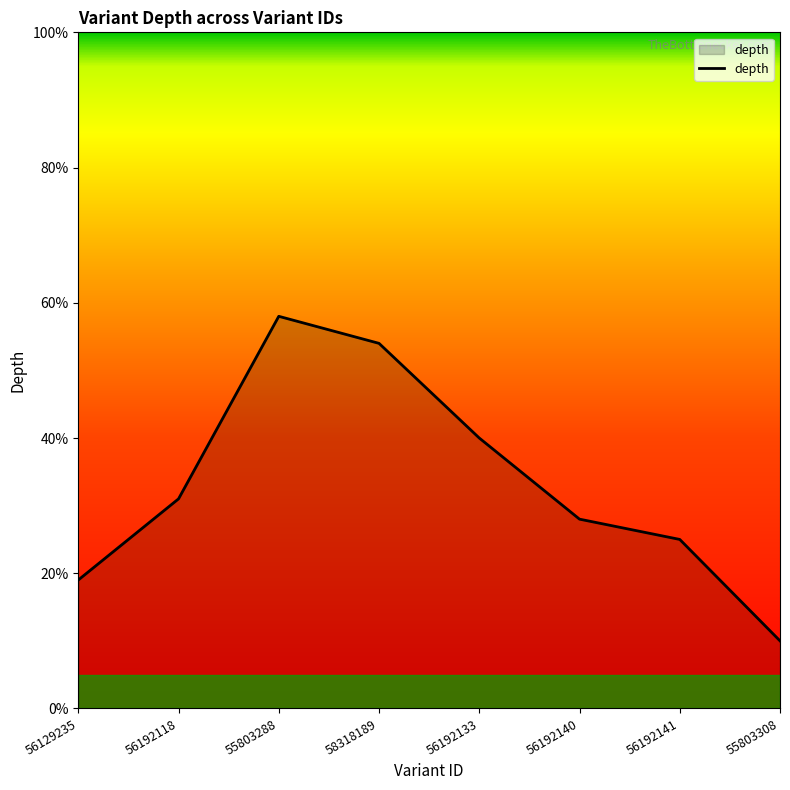

Count the number of data series in this chart.

1